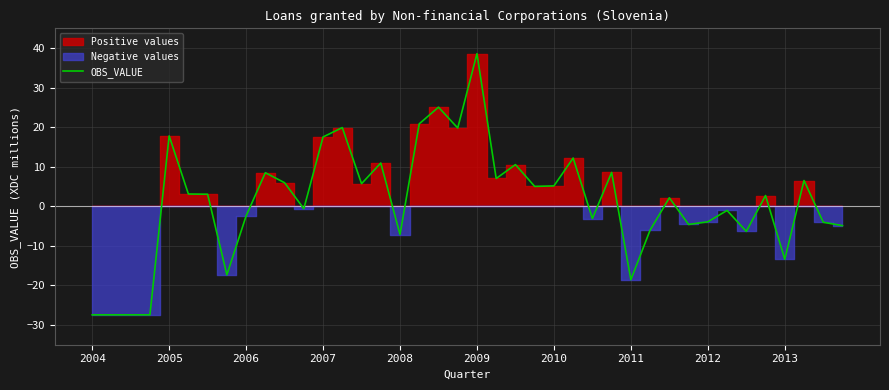

How many interior local peaks (higher than both neighbors) does the data have?

13